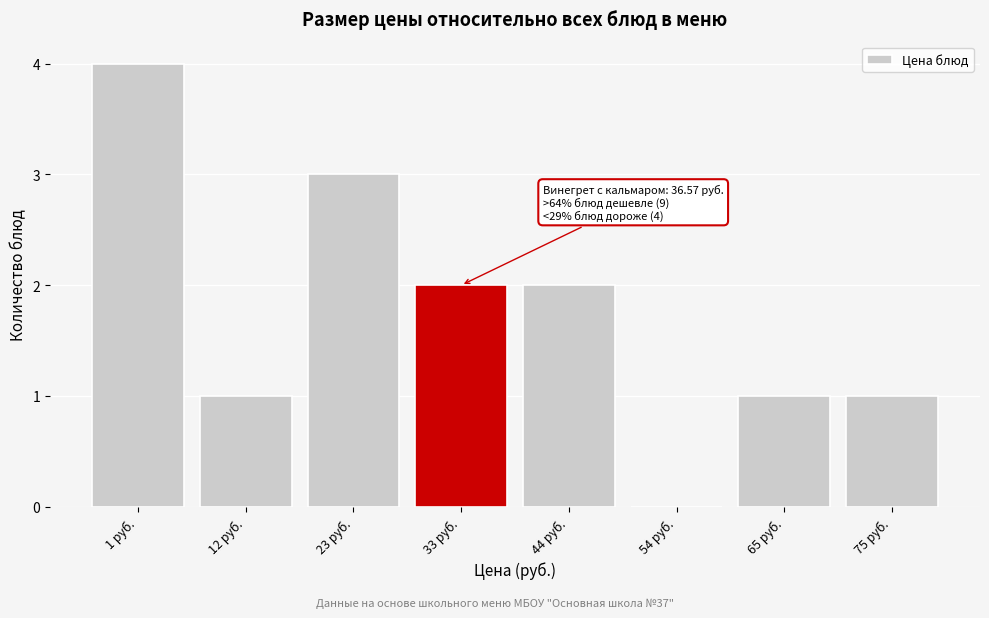

Reading left to right, transcribe all the data shown in this chart.

1 руб.=4	12 руб.=1	23 руб.=3	33 руб.=2	44 руб.=2	54 руб.=0	65 руб.=1	75 руб.=1